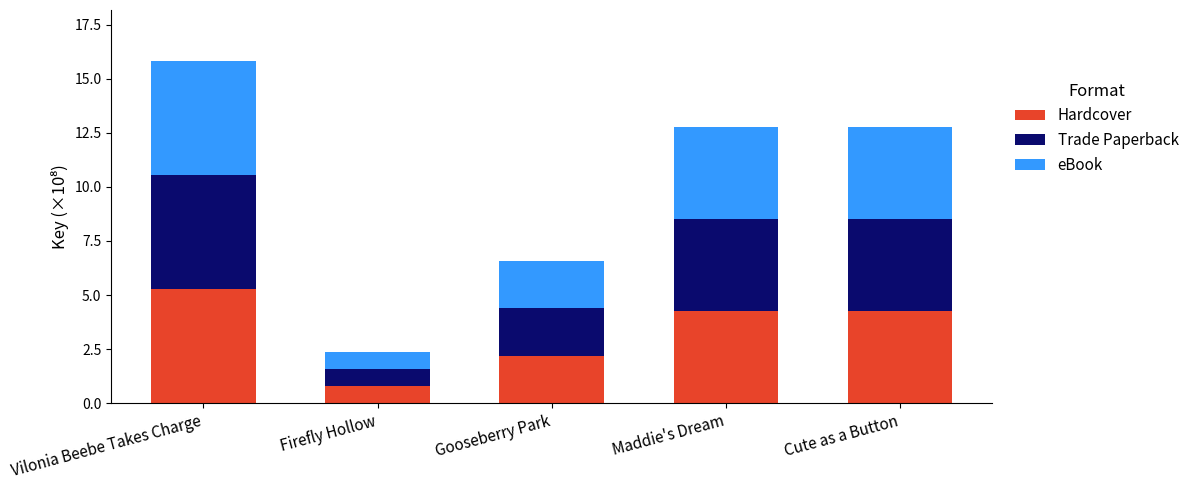

Reading right to left, what are the values for Hardcover?

4.3	4.3	2.2	0.8	5.3